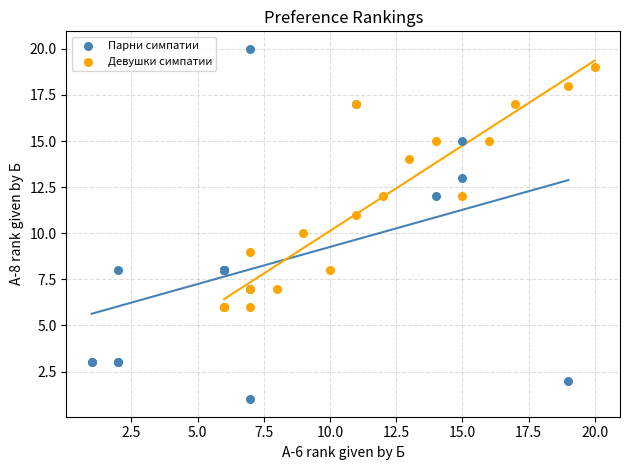

Which series reaches the maximum Y coordinate?

Парни симпатии